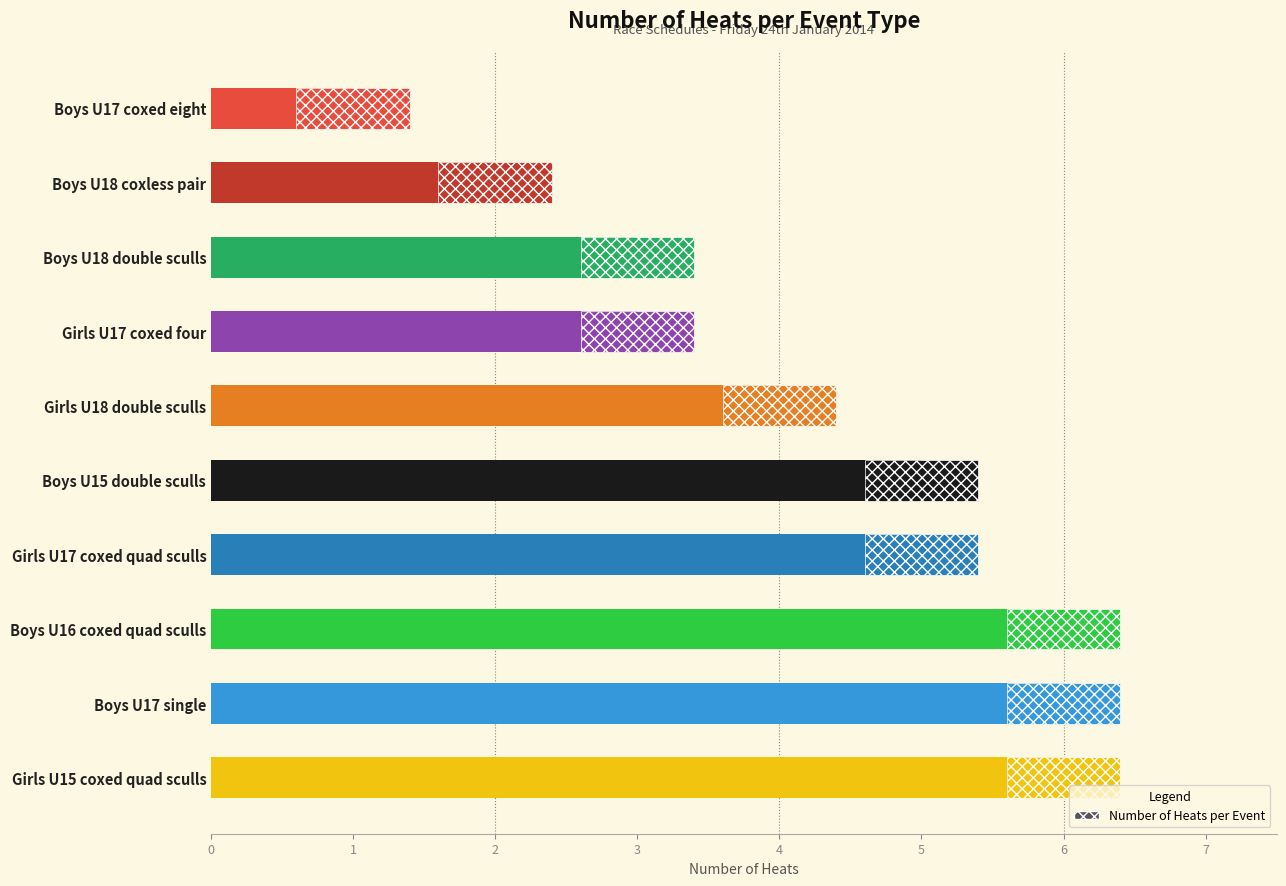

What is the ratio of the value at Boys U17 single to the value at Girls U17 coxed four?

2.0